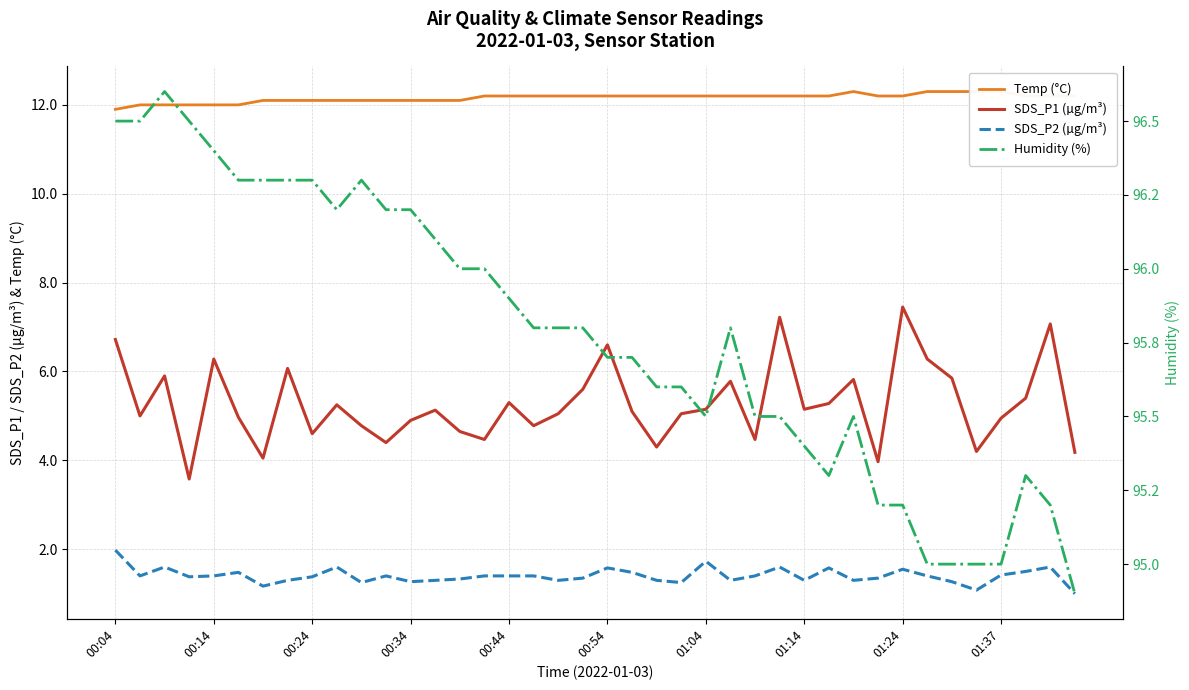

What is the sum of the Humidity (%) values at 39 and 00:24?

191.5